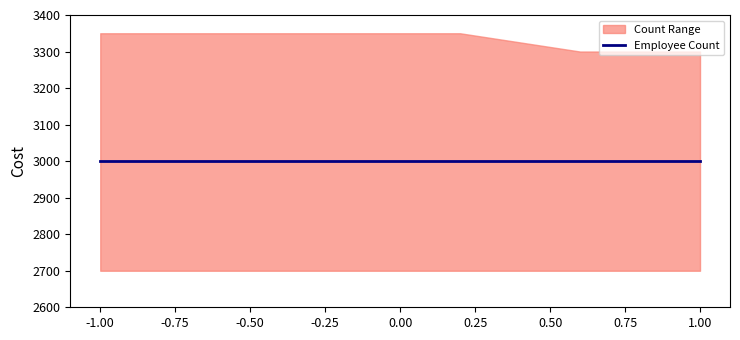

Is it true that គេហកិច្ច equals 3 at 10?

False